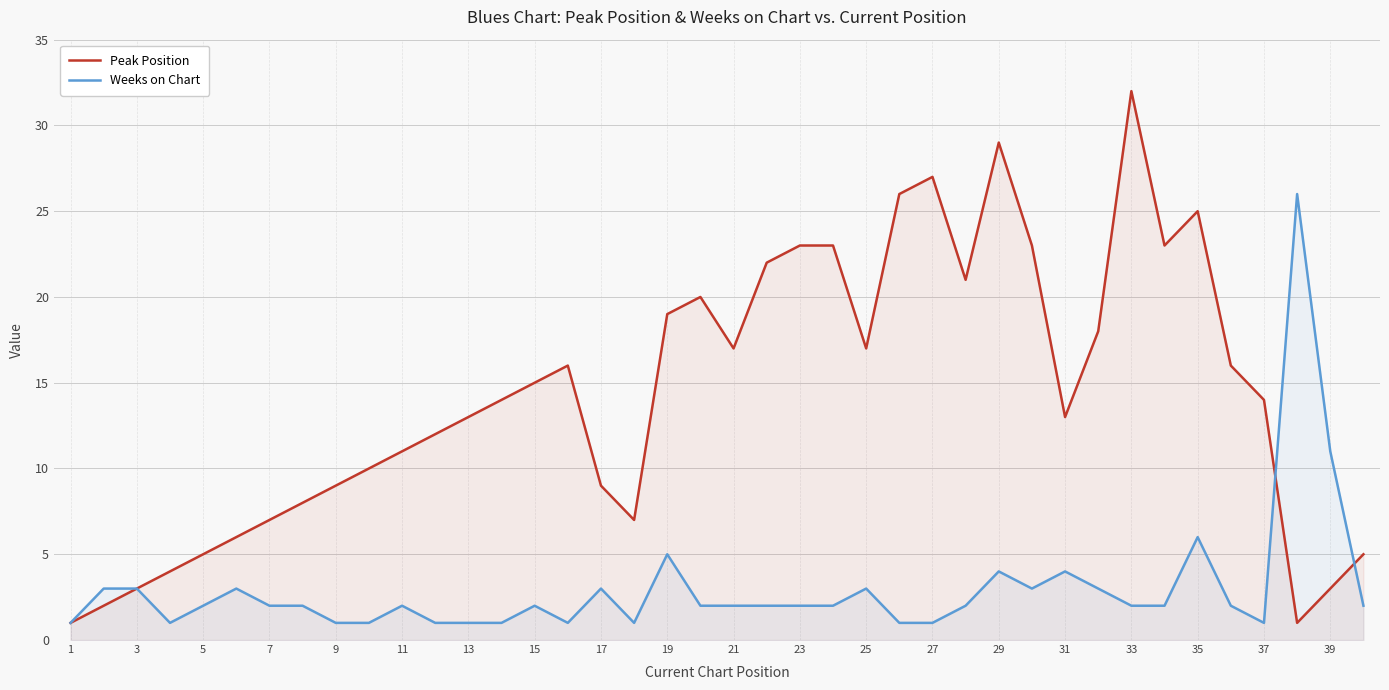

True or false: Peak Position has a value of 7 at 7.

True